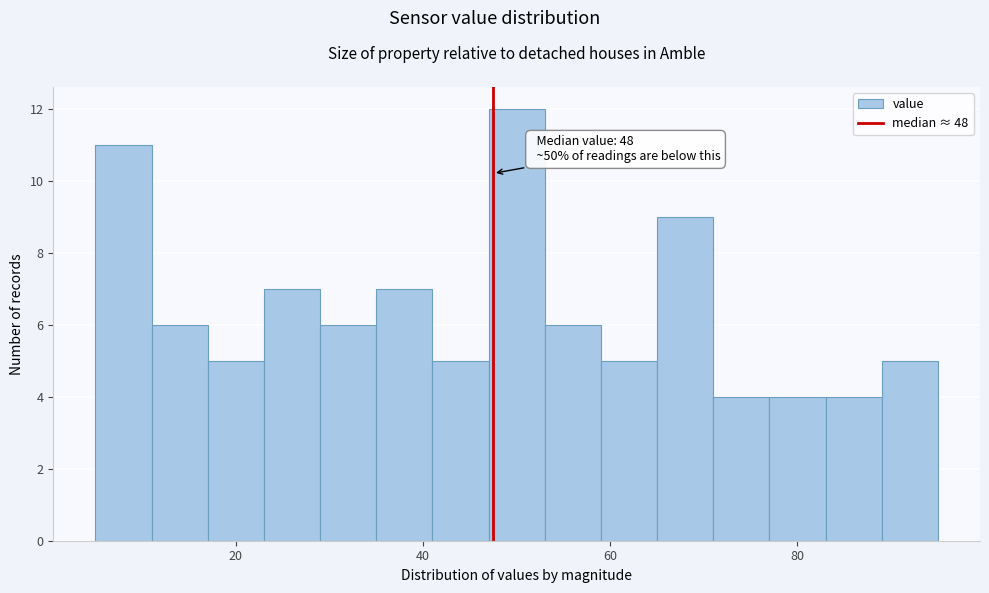

Around what value on the x-axis is the tallest bar? Give the approximate position of its centre, as read against the axis.

50